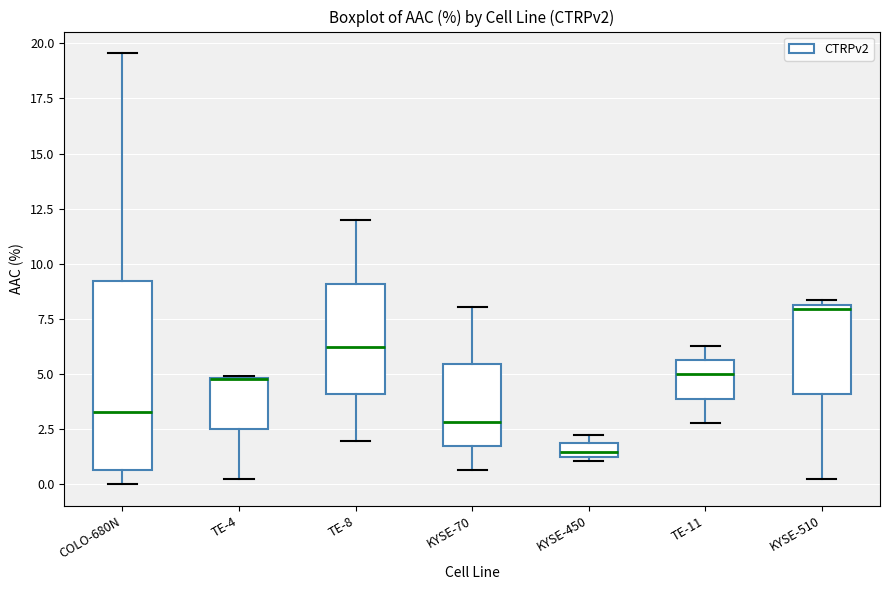

Where is the lower edge of the box for KYSE-510 on the y-axis? The values are not printed on the chart, so give them approximately, as read against the axis.

4.0